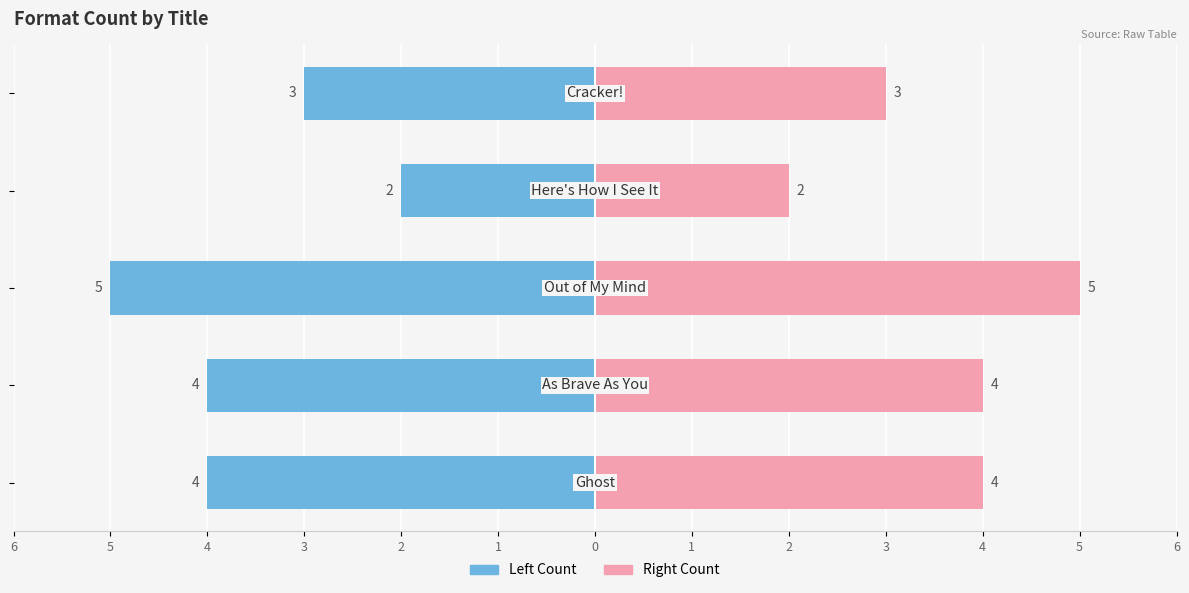

Reading right to left, list all the values displayed in this chart.

Format Count (Left): -3	-2	-5	-4	-4
Format Count (Right): 3	2	5	4	4